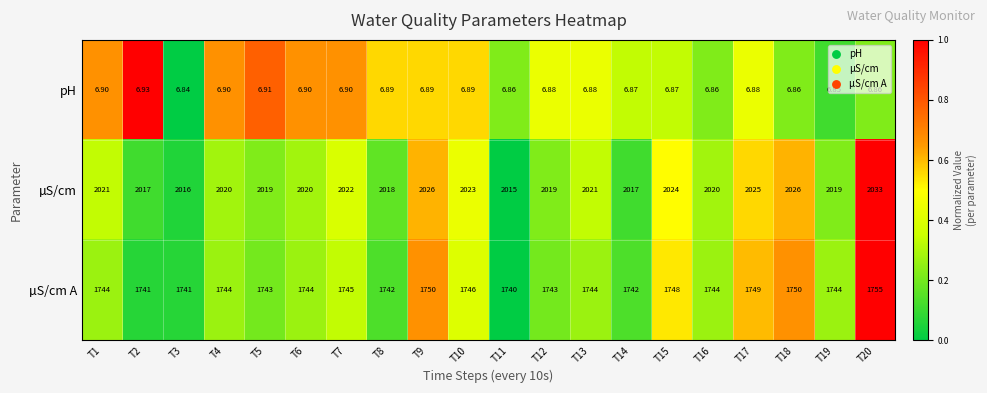

Which series has the widest spread of values?

µS/cm